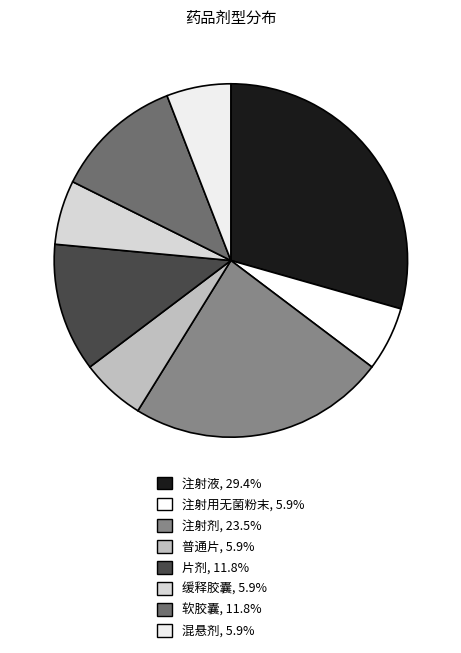

What percentage is the 混悬剂 slice, to the nearest percent?

6%